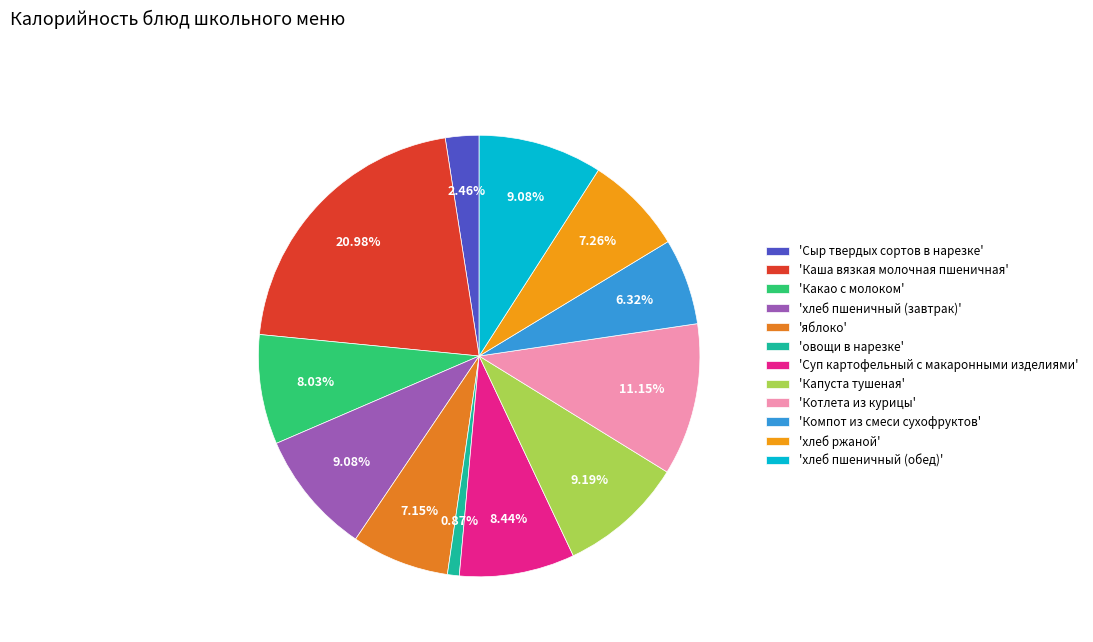

What is the smallest slice in the pie chart?

'овощи в нарезке'